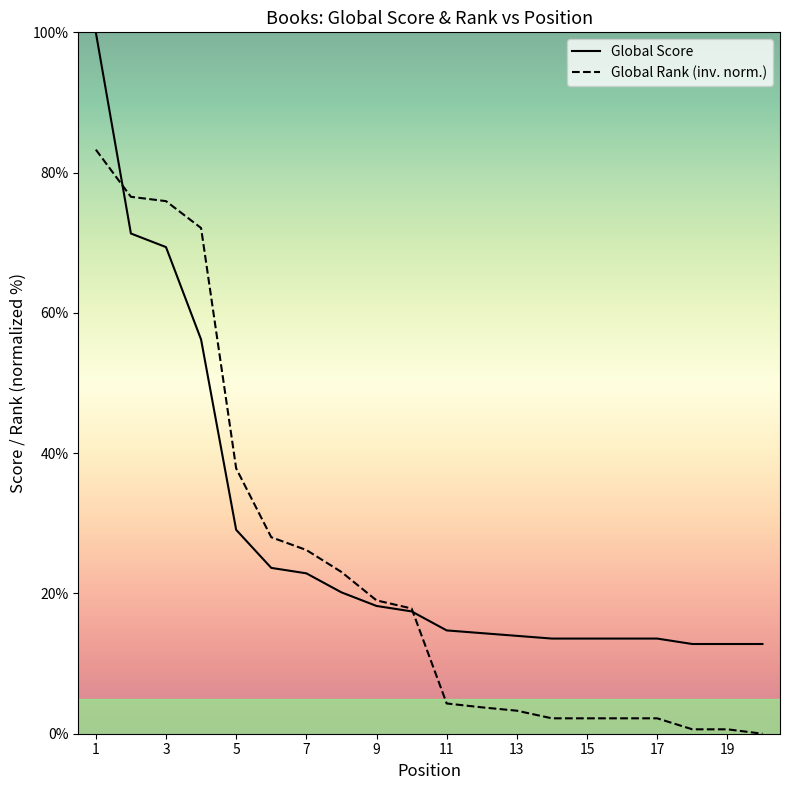

Which series ends up on top after the final intersection of Global Score and Global Rank (normalized)?

Global Score